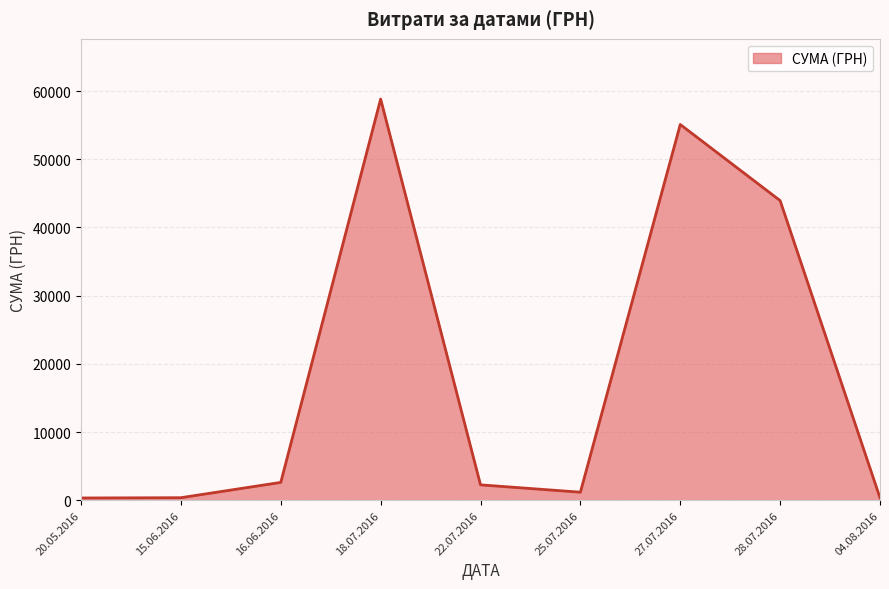

What is the greatest value displayed?

58840.0